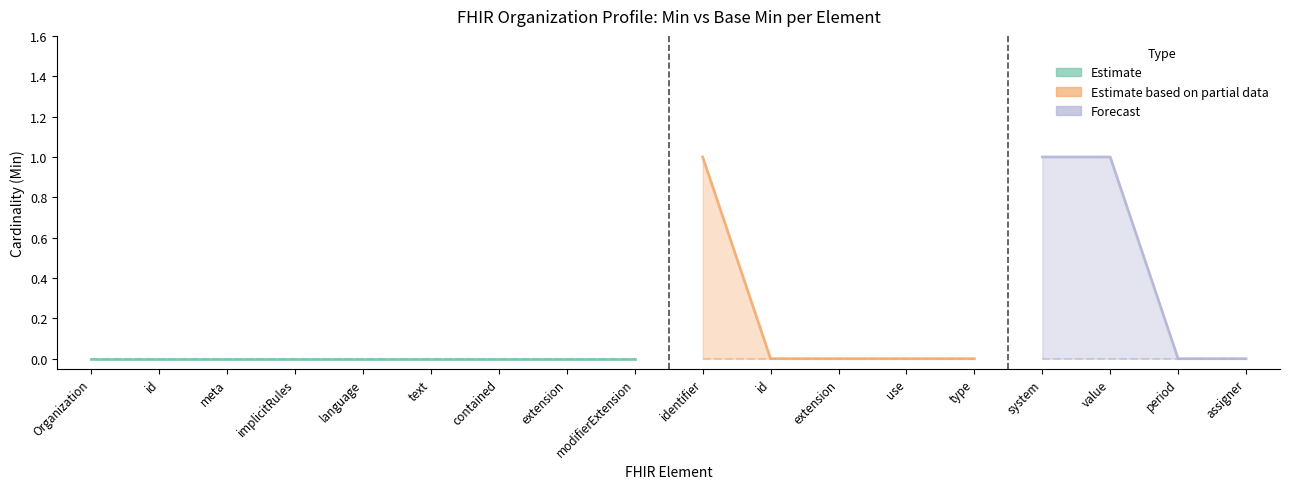

True or false: min has a value of -1 at 5.

False